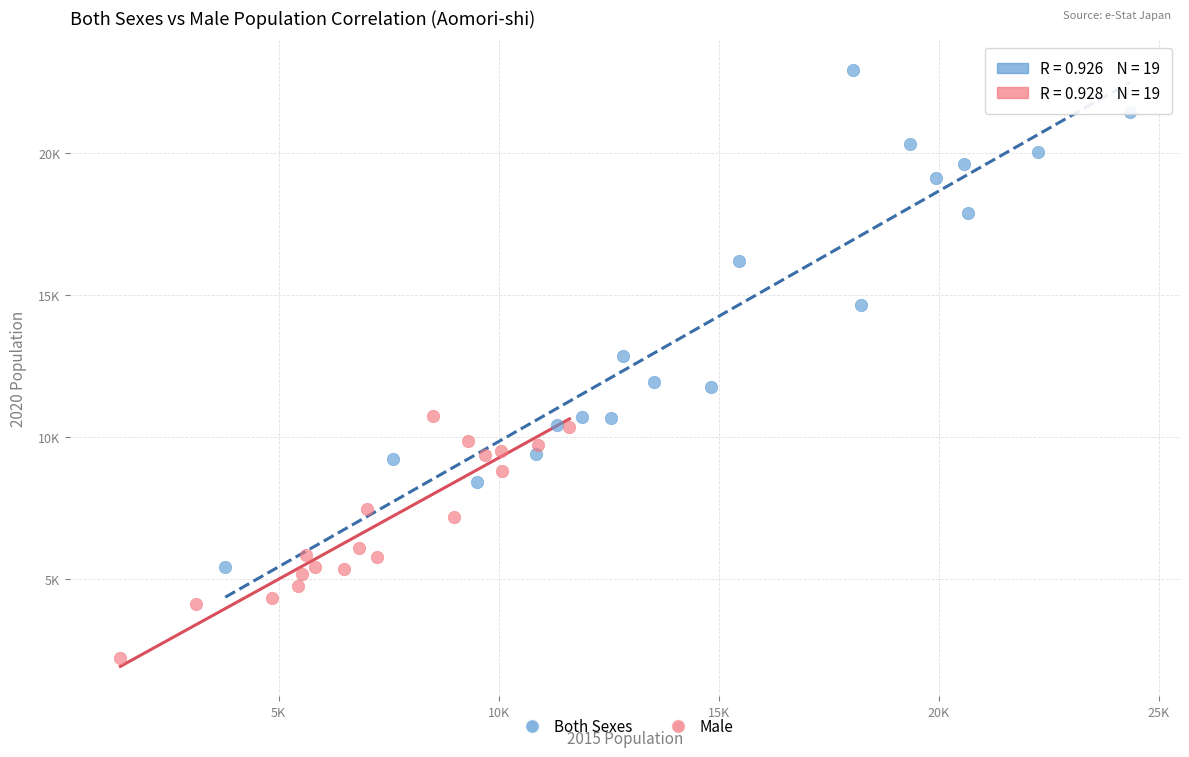

Which series has the widest spread of Y values?

Both Sexes